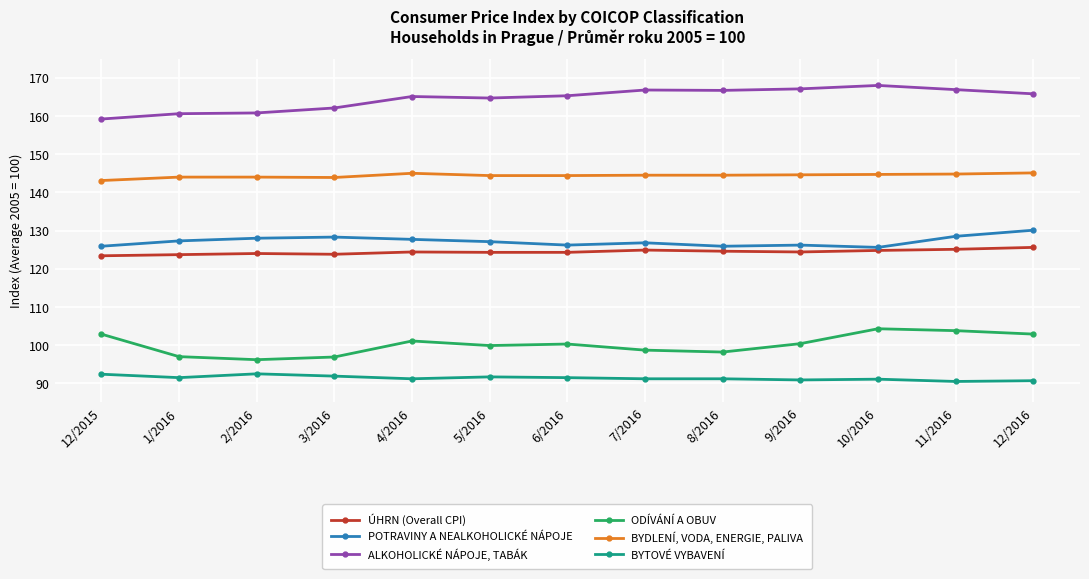

What is the total value across all series at 6/2016?

752.0